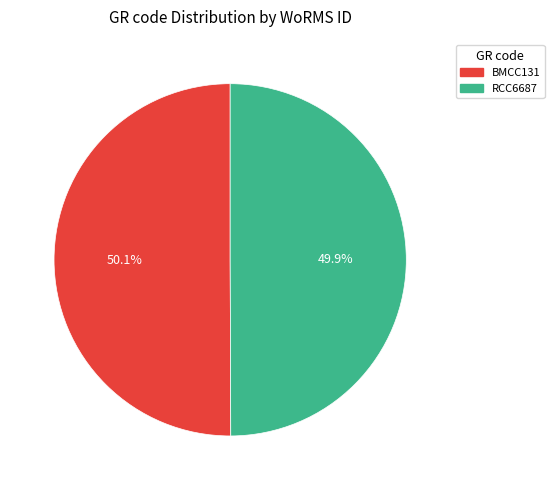

Is it true that RCC6687 is 50% of the pie?

True